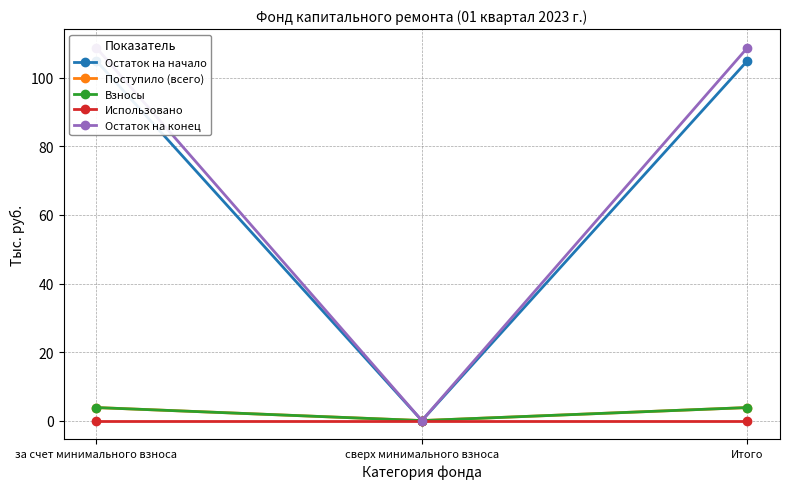

Rank the series by their maximum value, from highest to lowest.

Остаток на конец, Остаток на начало, Поступило (всего), Взносы, Использовано